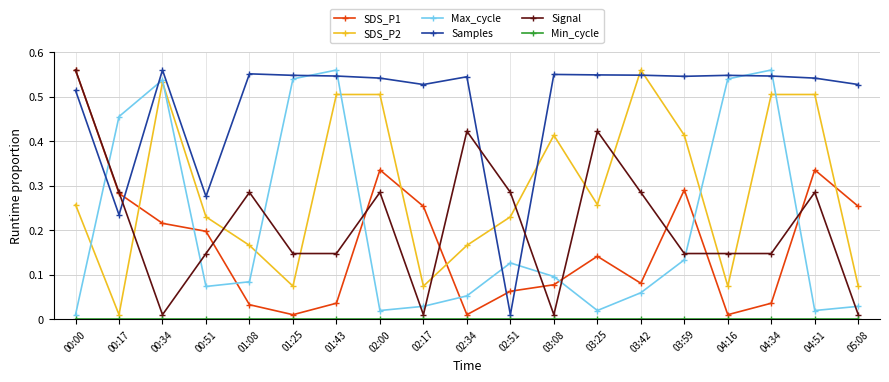

How many lines are shown in the chart?

6